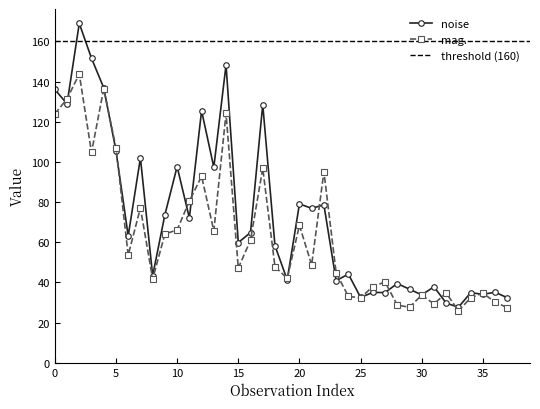

What are all the series names shown in the legend?

noise, mag.